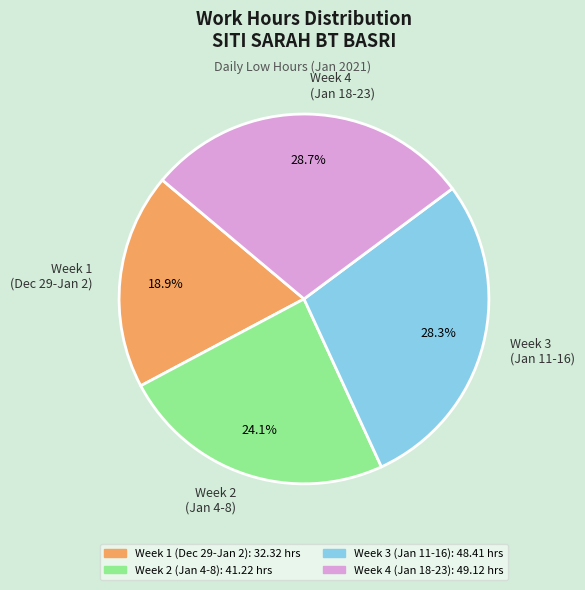

Which slice is the smallest?

Week 1 (Dec 29-Jan 2)